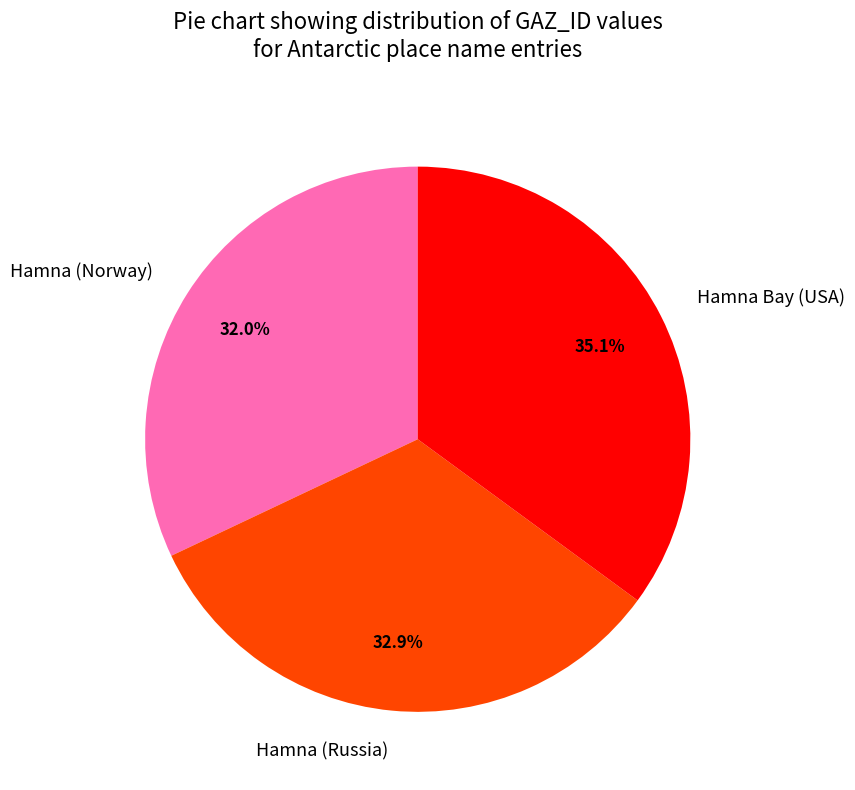

How many slices are in this pie chart?

3